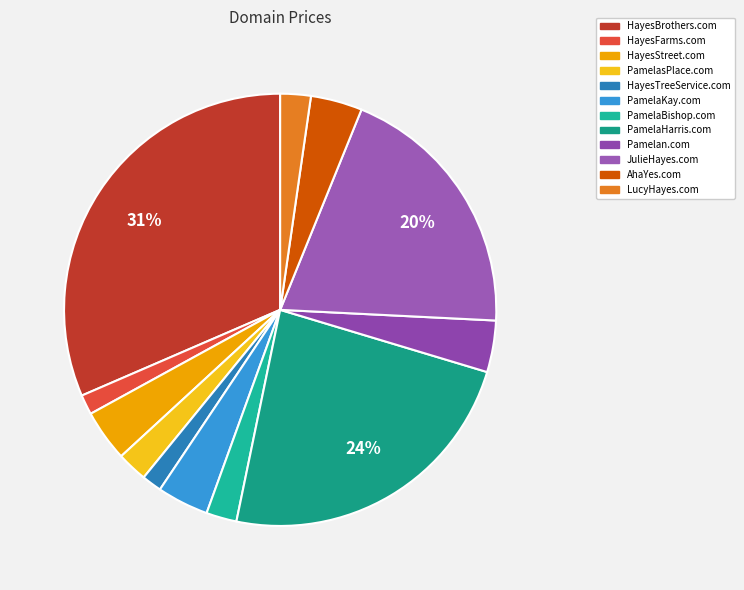

Does HayesTreeService.com account for over 50% of the chart?

No